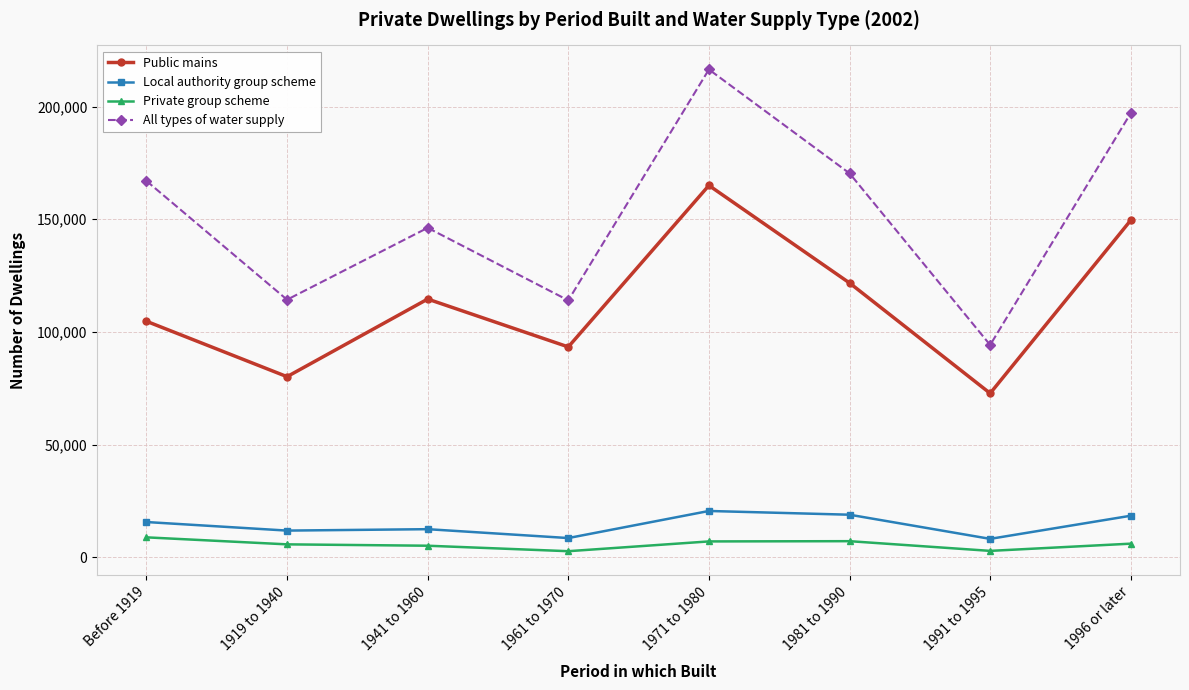

Which label corresponds to the largest value in the chart?

1971 to 1980